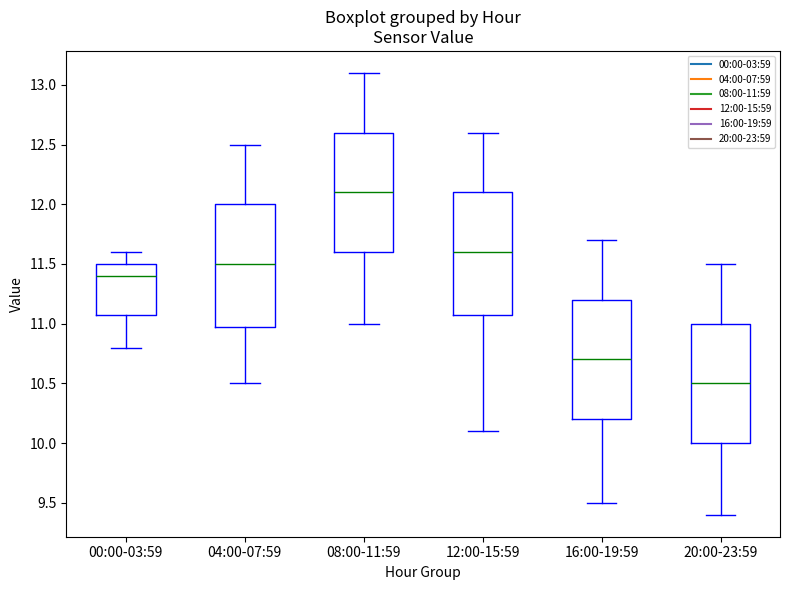

Reading left to right, read every box against the y-axis: the position of its median line, the range the box covers, and the ends of its whiskers. The values are not printed on the chart, so give them approximately, as read against the axis.

00:00-03:59: median 11.4, box 11.1 to 11.5, whiskers 10.8 to 11.6
04:00-07:59: median 11.5, box 11.0 to 12.0, whiskers 10.5 to 12.5
08:00-11:59: median 12.1, box 11.6 to 12.6, whiskers 11.0 to 13.1
12:00-15:59: median 11.6, box 11.1 to 12.1, whiskers 10.1 to 12.6
16:00-19:59: median 10.7, box 10.2 to 11.2, whiskers 9.5 to 11.7
20:00-23:59: median 10.5, box 10.0 to 11.0, whiskers 9.4 to 11.5